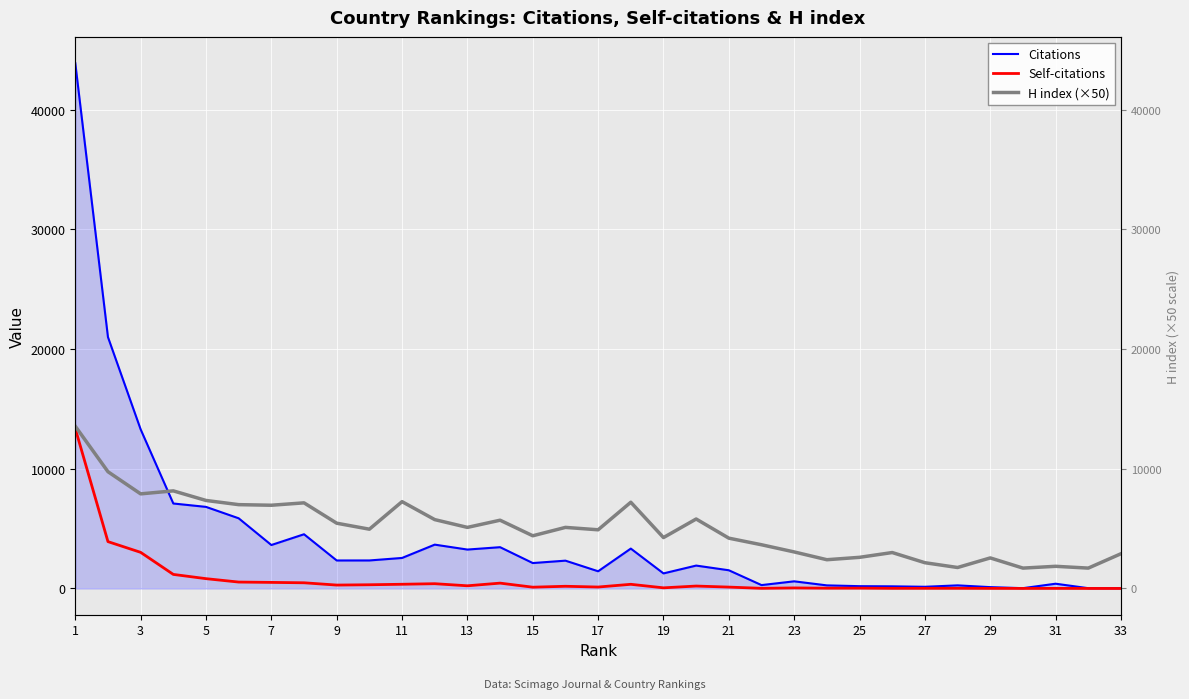

Reading left to right, transcribe all the data shown in this chart.

Citations: 43872	20994	13290	7096	6813	5860	3628	4527	2337	2339	2548	3660	3249	3447	2122	2322	1436	3330	1257	1911	1519	281	596	257	191	177	140	258	111	24	396	22	19
Self-citations: 13356	3912	3016	1173	818	534	506	474	283	309	350	397	223	445	106	182	119	347	52	201	114	11	45	22	26	10	12	13	6	2	6	1	0
H index (×50): 13550	9750	7900	8150	7350	7000	6950	7150	5450	4950	7250	5750	5100	5700	4400	5100	4900	7200	4250	5800	4200	3650	3050	2400	2600	3000	2150	1750	2550	1700	1850	1700	2900